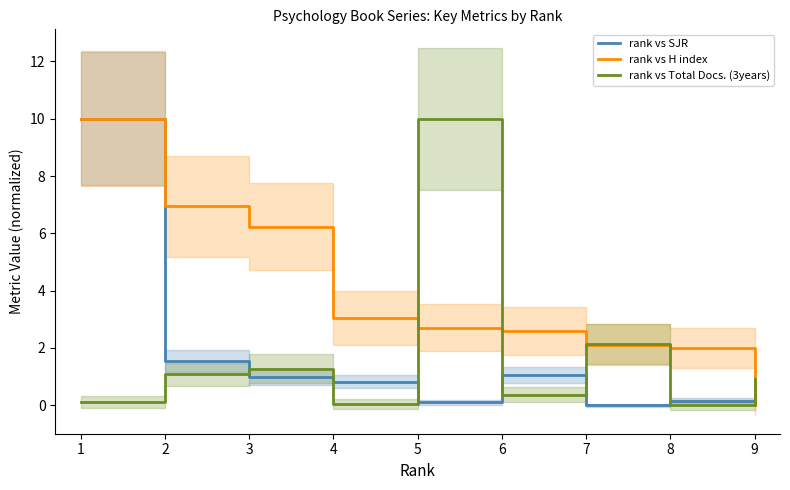

What are all the series names shown in the legend?

rank vs SJR, rank vs H index, rank vs Total Docs. (3years)